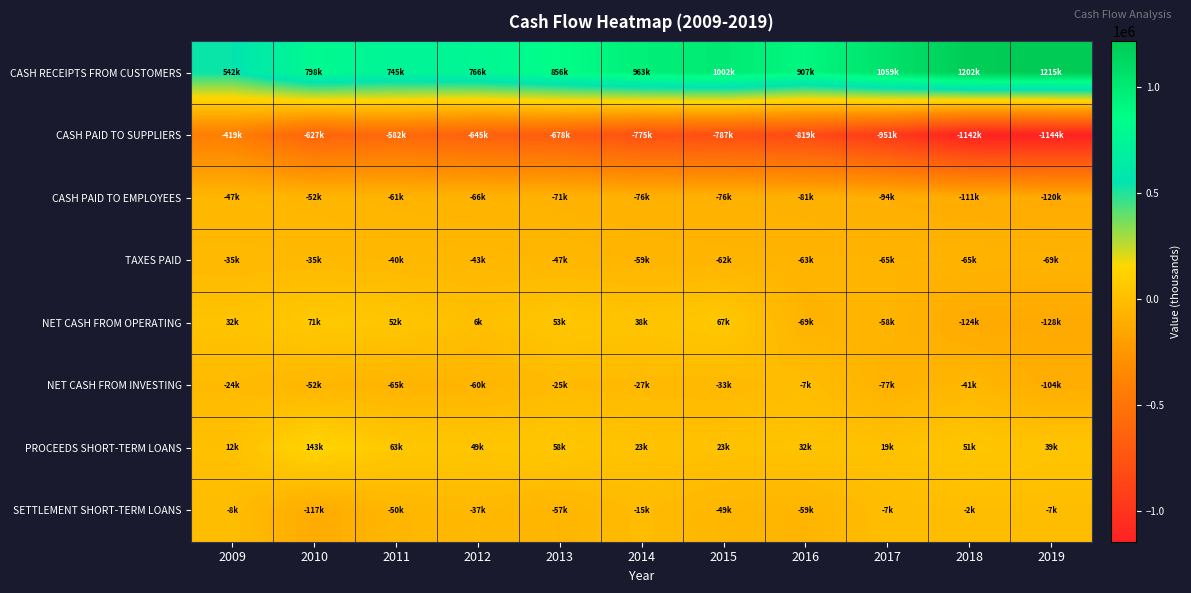

Between 2019 and 2012, which is larger?

2019